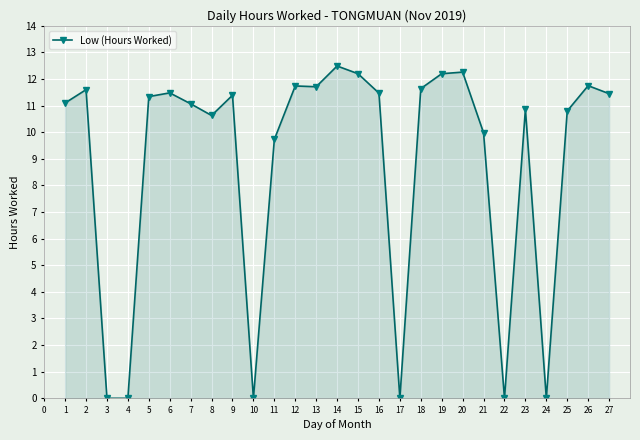

Approximately how many times larger is the value at 1 compared to 13?

0.9